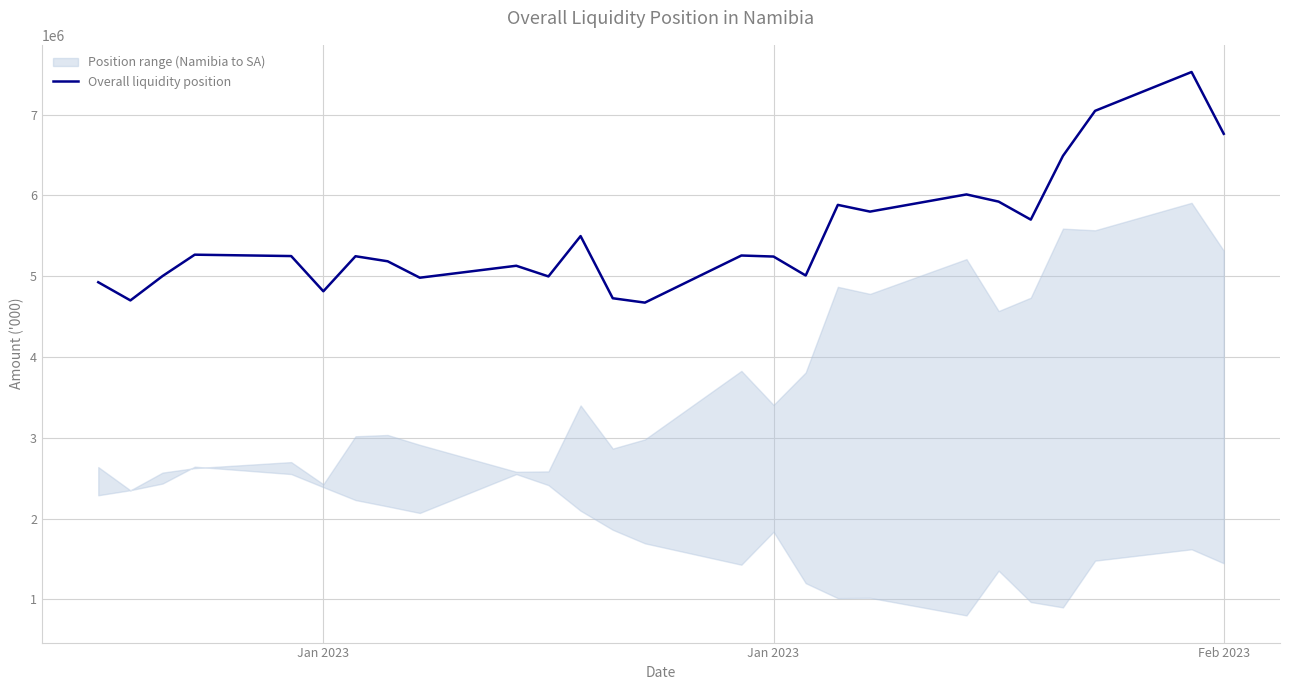

What is the value of the 23rd point from the left?

6489615.4